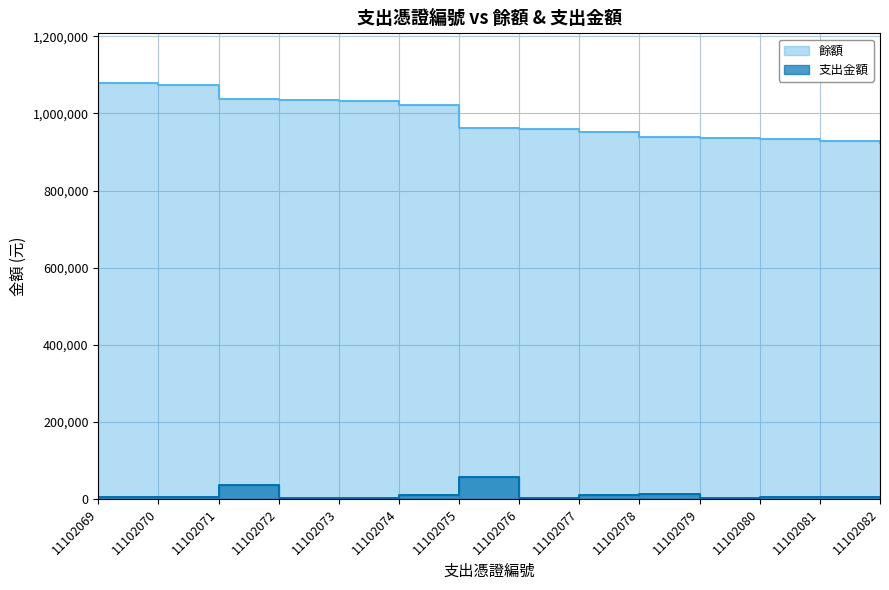

What is the value of the 支出金額 point at the 10th from the left?

12000